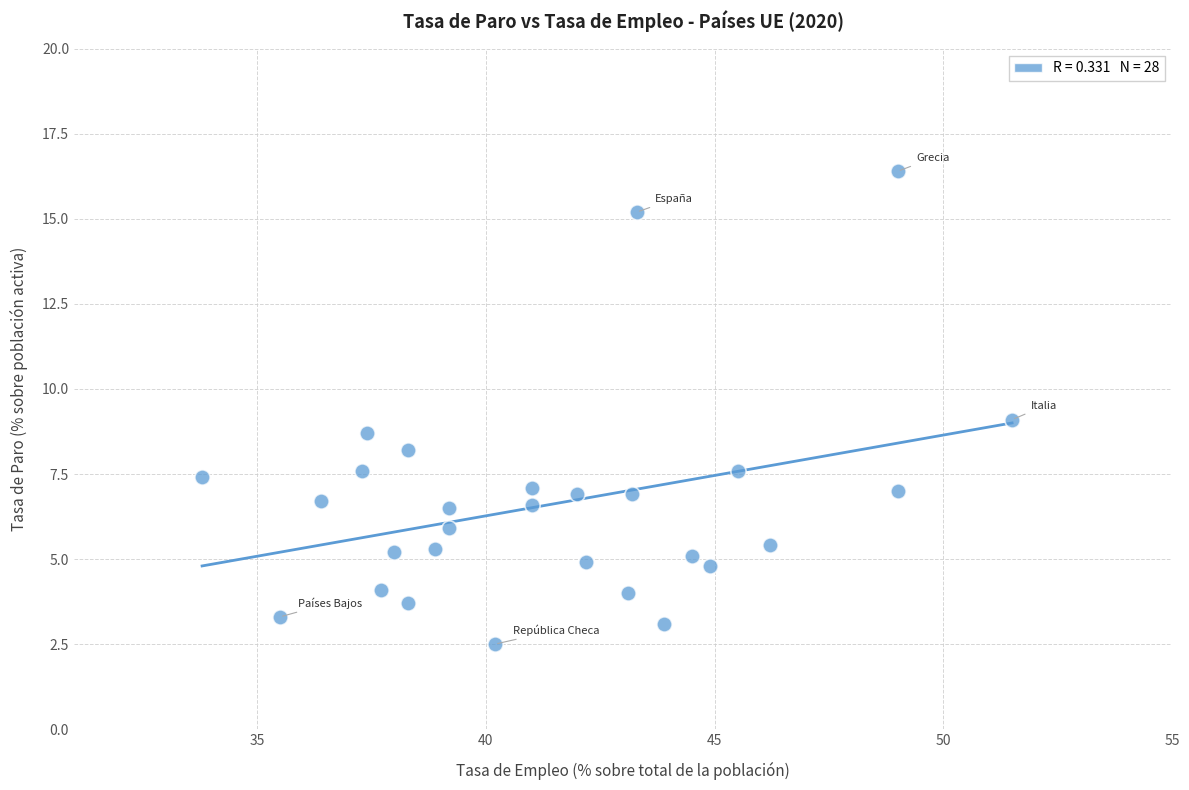

What is the range of X values (max minus min)?

17.7